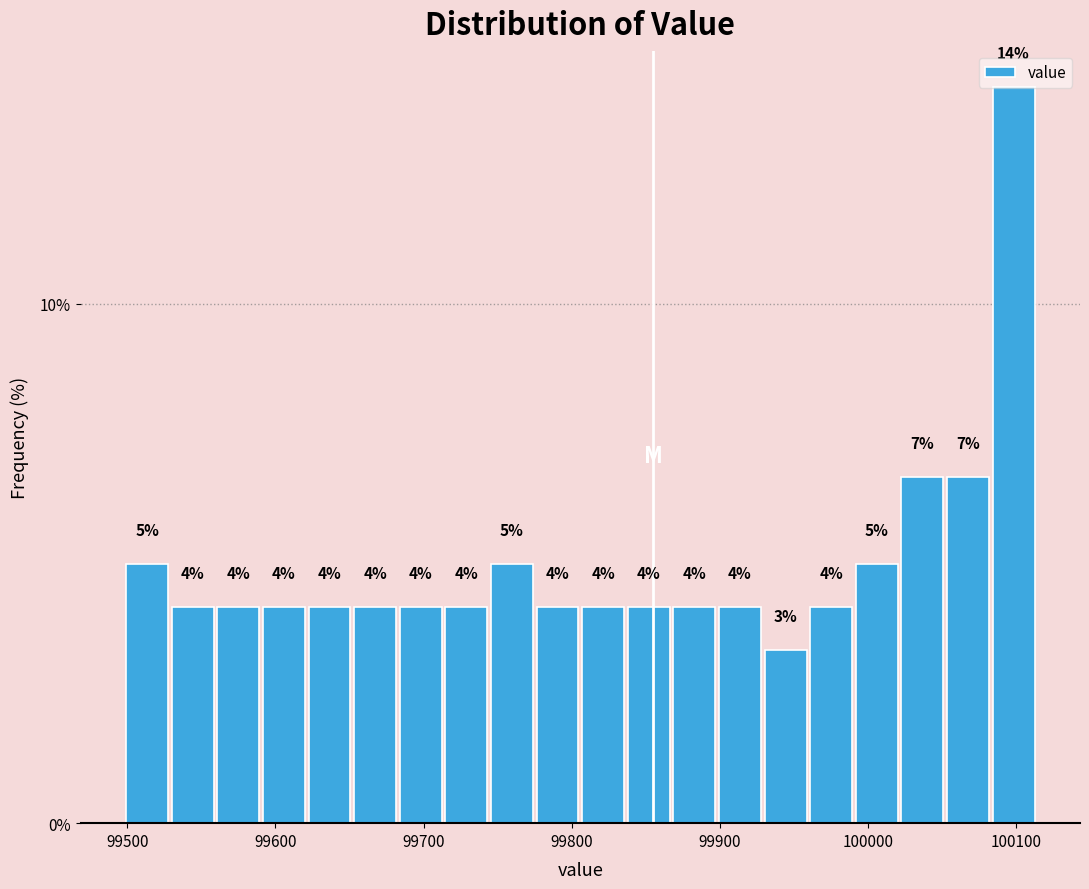

Read against the x-axis, roughly where is the centre of the tallest bar?

100100